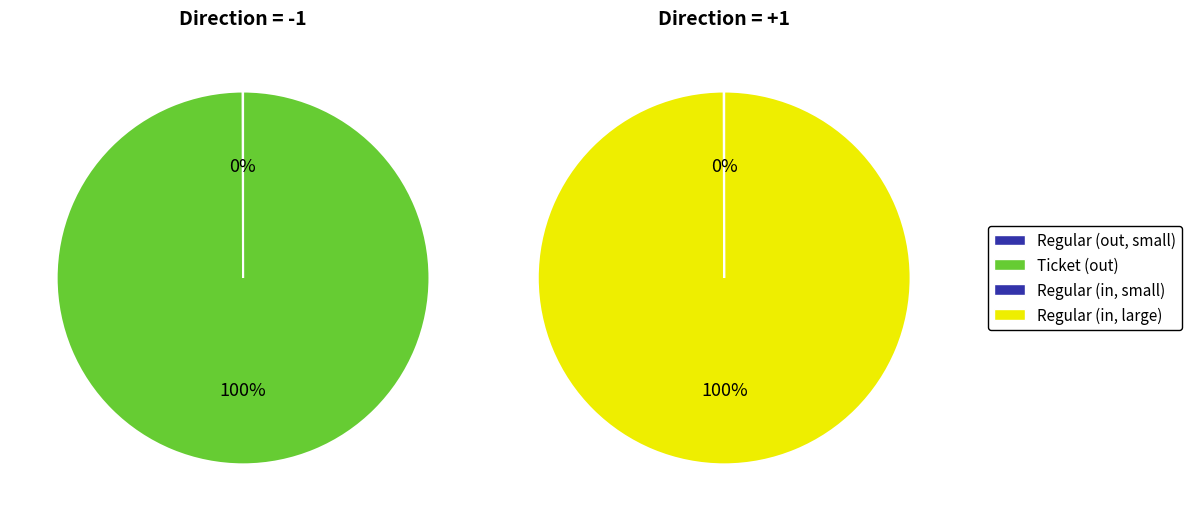

What portion of the pie excludes 0?

50.0%